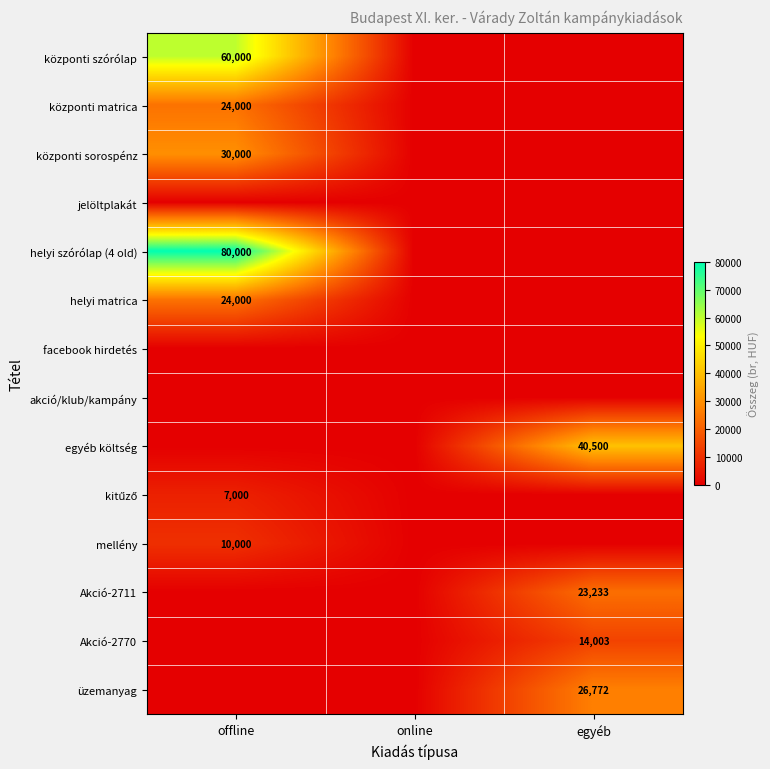

True or false: központi szórólap has a value of 60000 at offline.

True